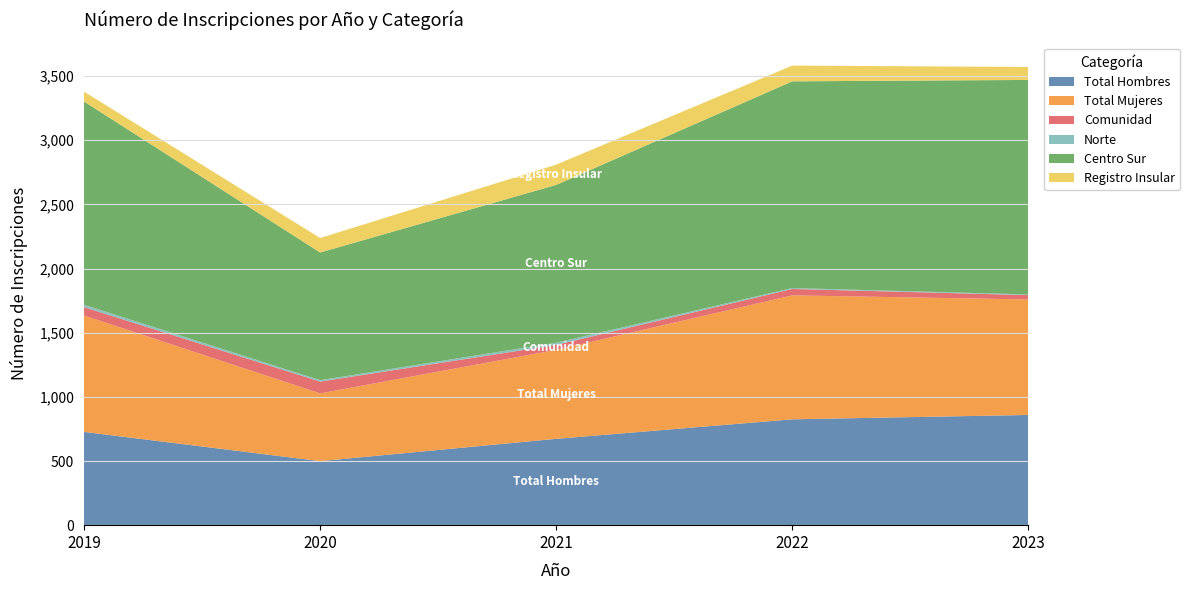

Reading left to right, what are all the values shown in this chart?

Total Hombres: 2019=727	2020=499	2021=673	2022=825	2023=859
Total Mujeres: 2019=907	2020=528	2021=693	2022=966	2023=900
Comunidad: 2019=65	2020=92	2021=39	2022=50	2023=34
Norte: 2019=19	2020=11	2021=17	2022=7	2023=5
Centro Sur: 2019=1584	2020=995	2021=1230	2022=1611	2023=1672
Registro Insular: 2019=77	2020=113	2021=158	2022=123	2023=101